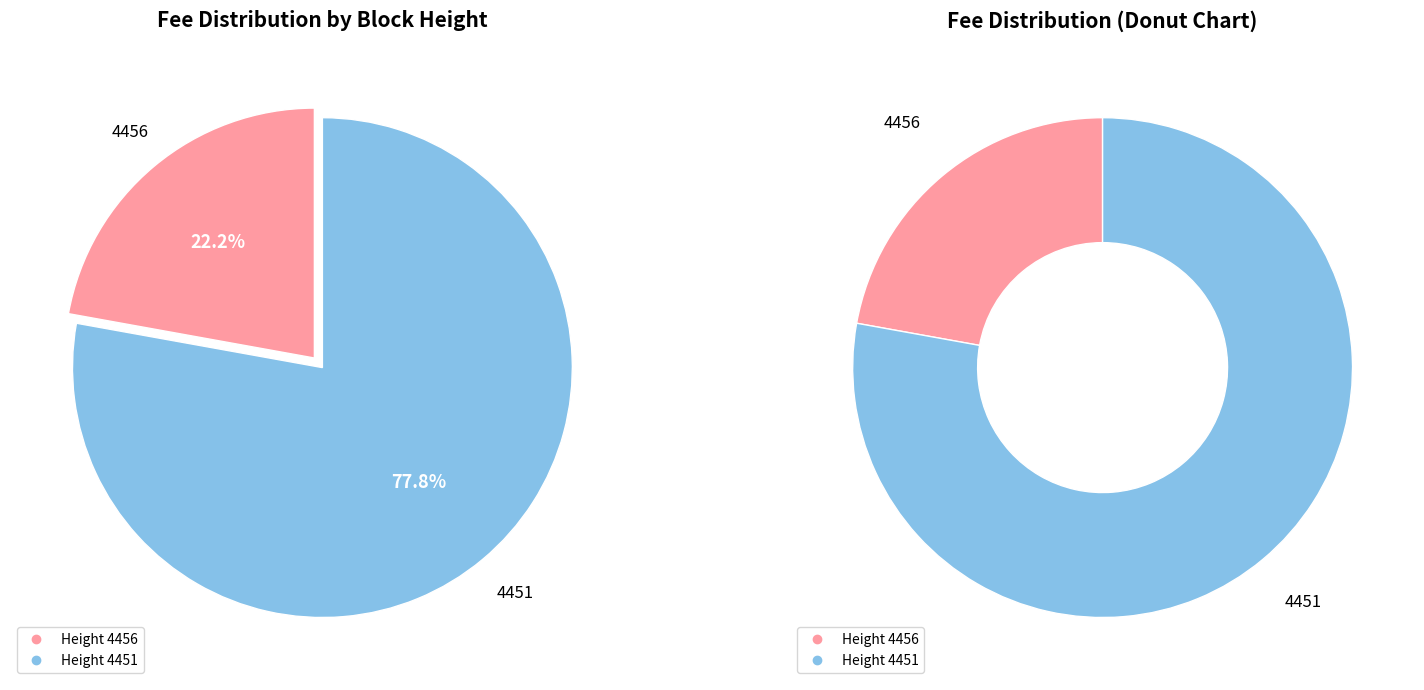

Rank the categories by value from highest to lowest.

4451, 4456